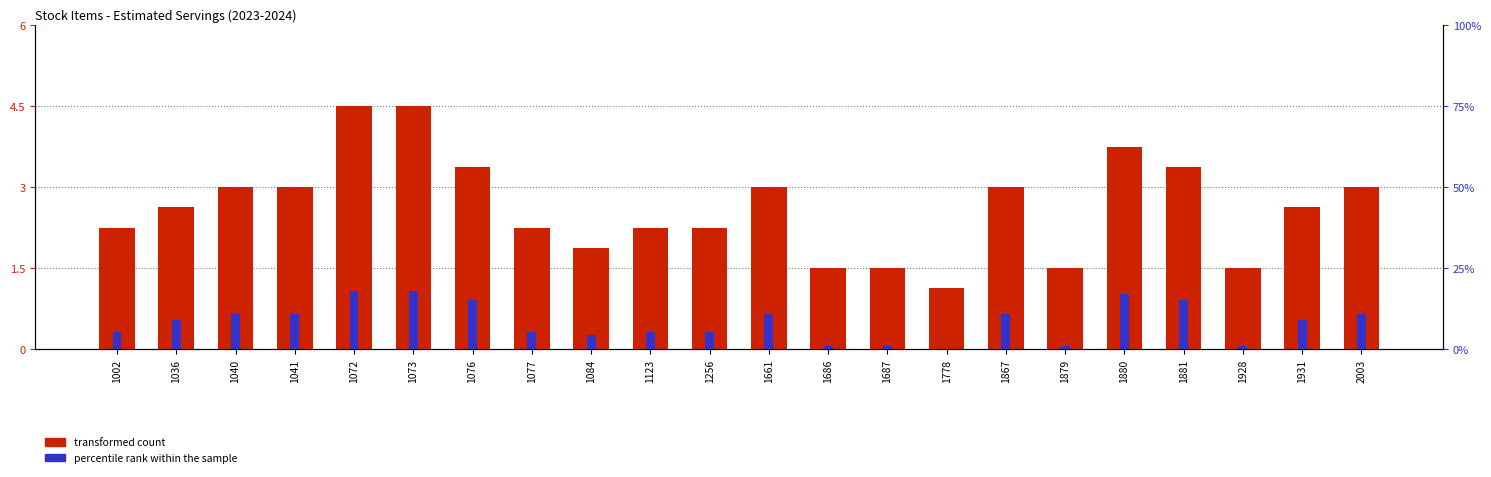

At which label does transformed count first exceed 2?

1002